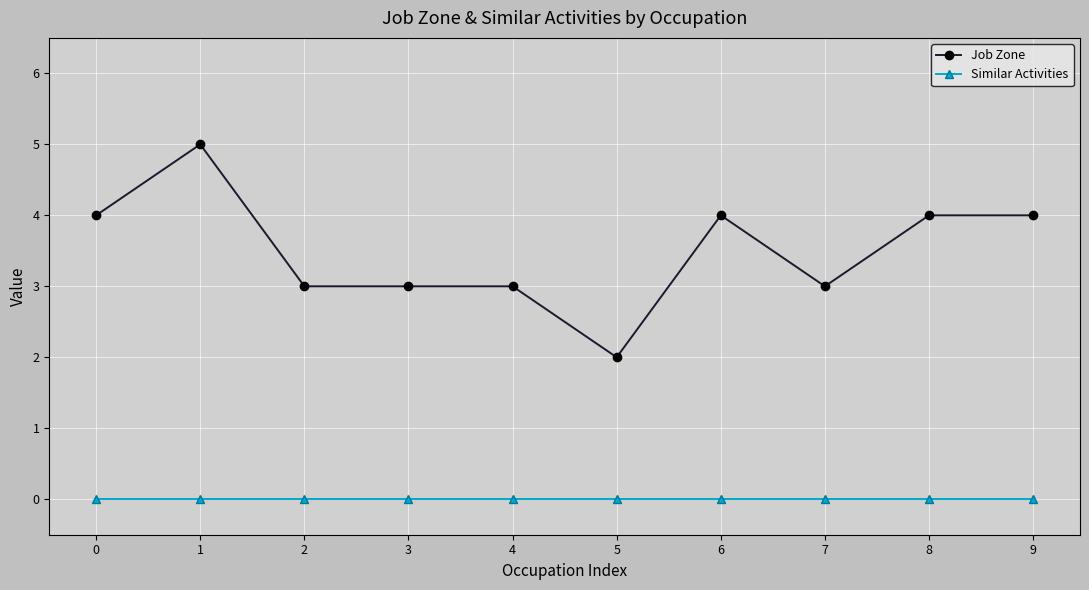

True or false: Similar Activities and Job Zone intersect in this chart.

False